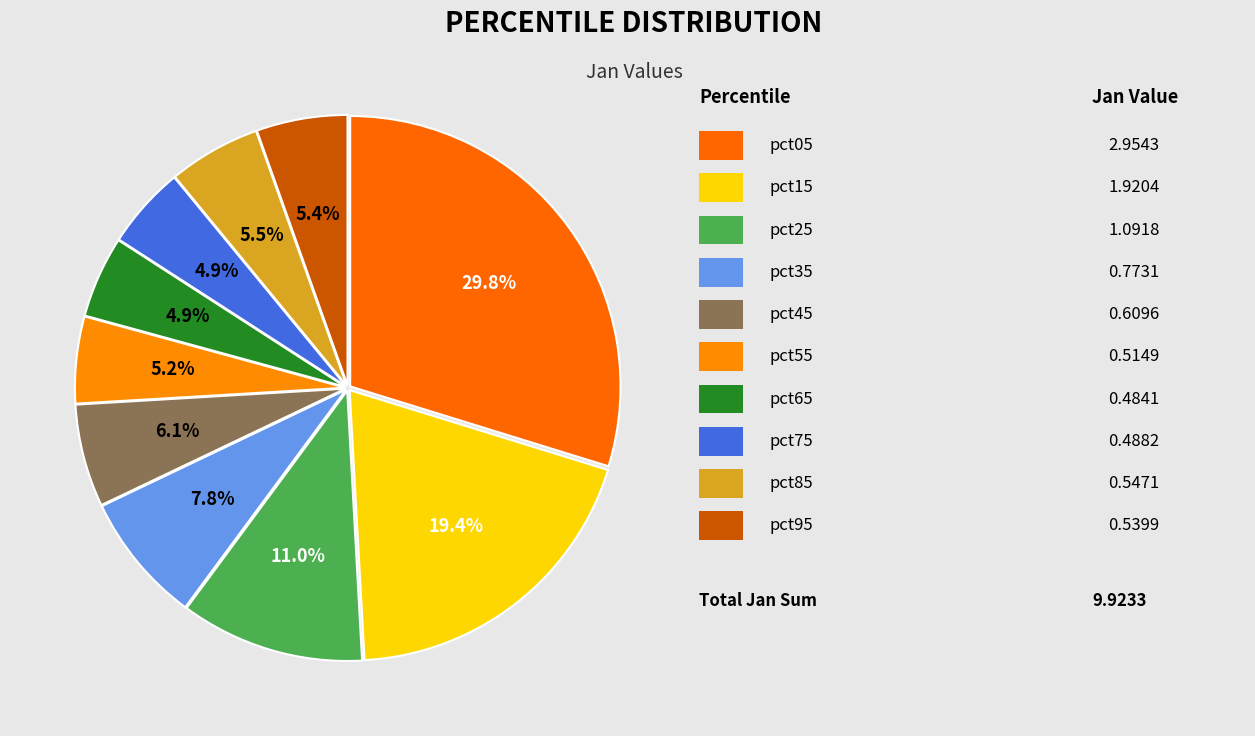

Does any single category account for the majority?

No